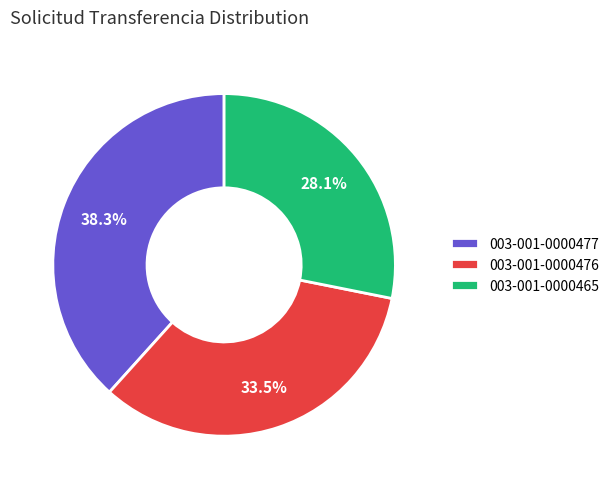

Which slice is the smallest?

003-001-0000465